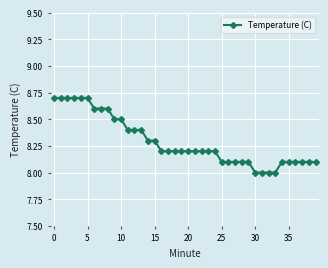

How many data points does each series have?

40